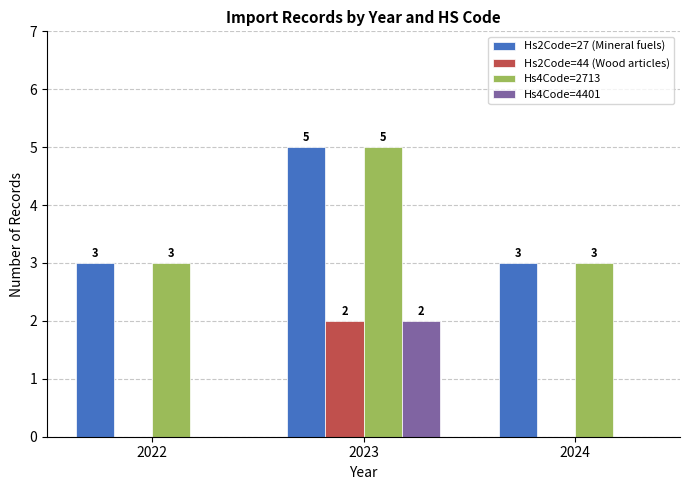

Is it true that Hs2Code=27 (Mineral fuels) equals 5 at 2022?

False